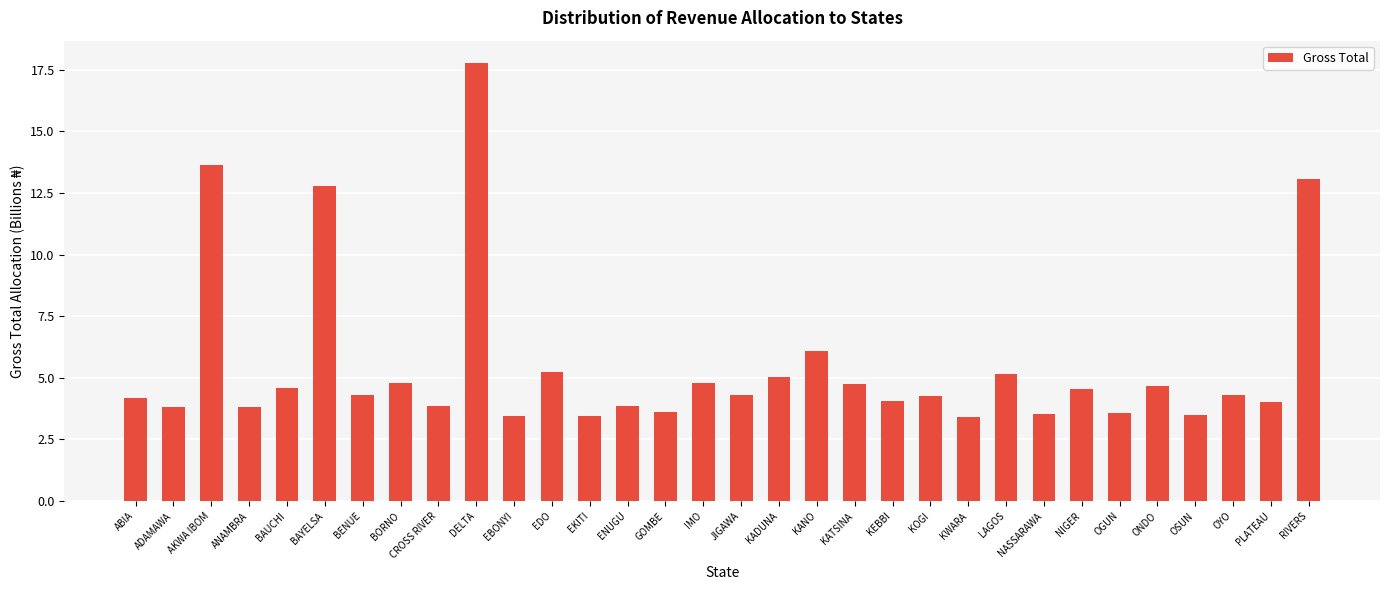

Between ADAMAWA and KEBBI, which is larger?

KEBBI